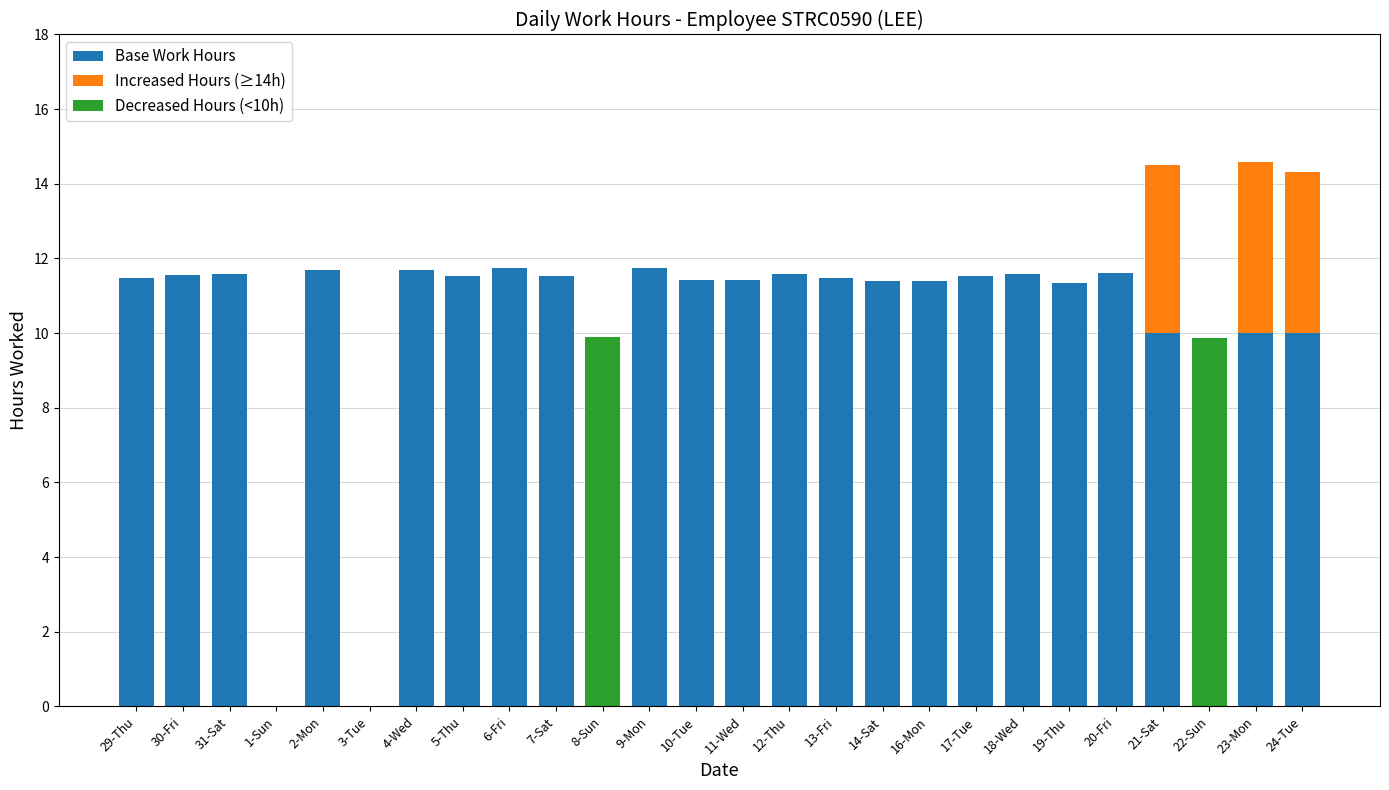

Between 29-Thu and 17-Tue, which is larger?

17-Tue